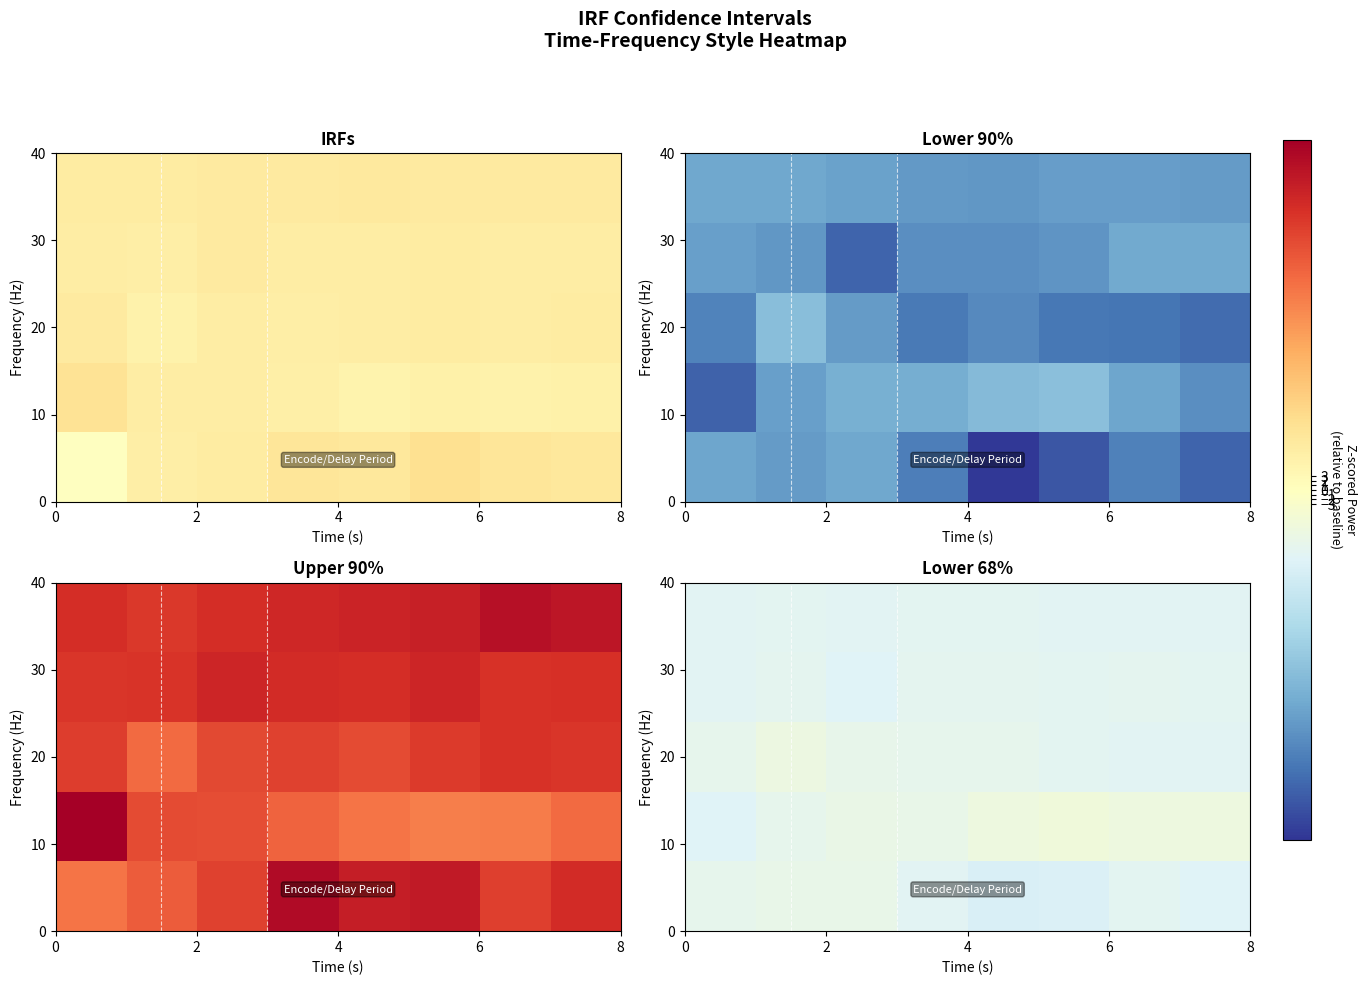

How many categories are shown in the chart?

8